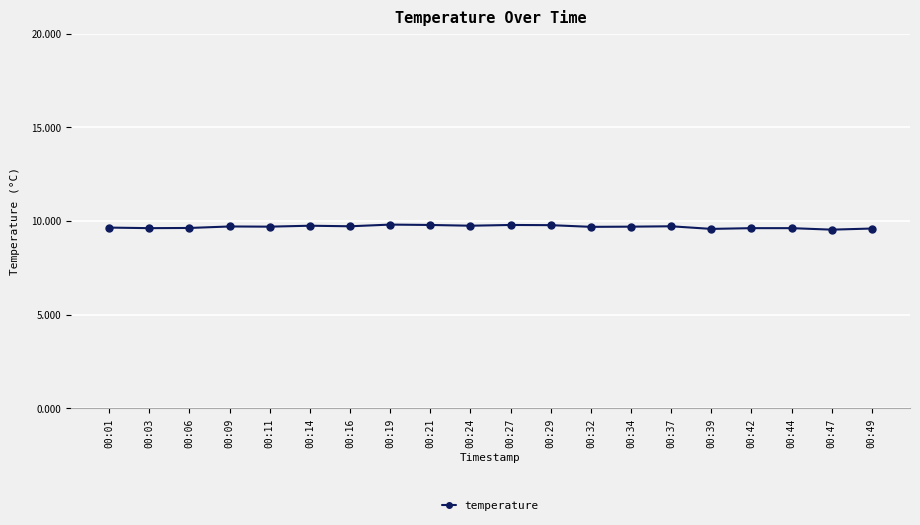

What value does the data have at 00:39?

9.6